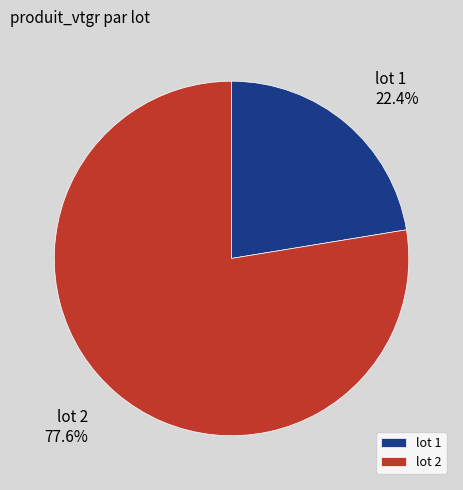

Approximately how many times larger is the value at lot 1 compared to lot 2?

0.3